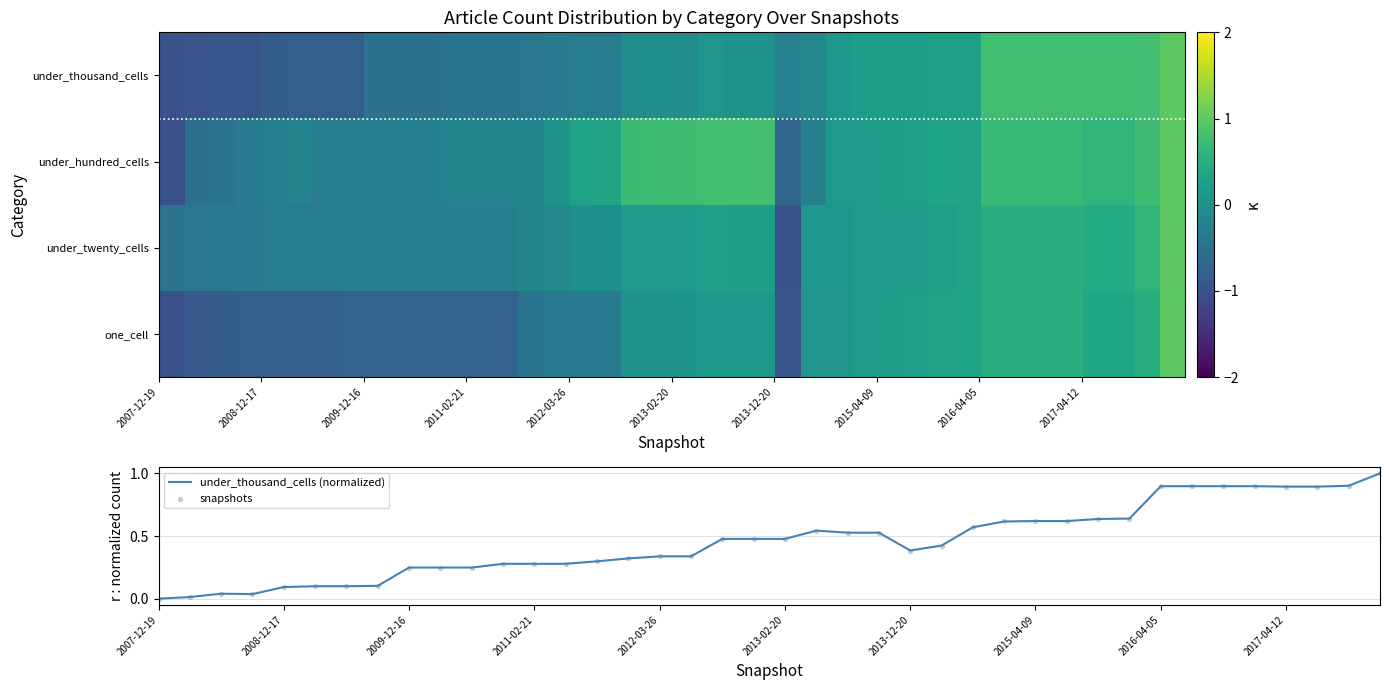

What is the highest value of the under_thousand_cells (normalized) series?

1.0